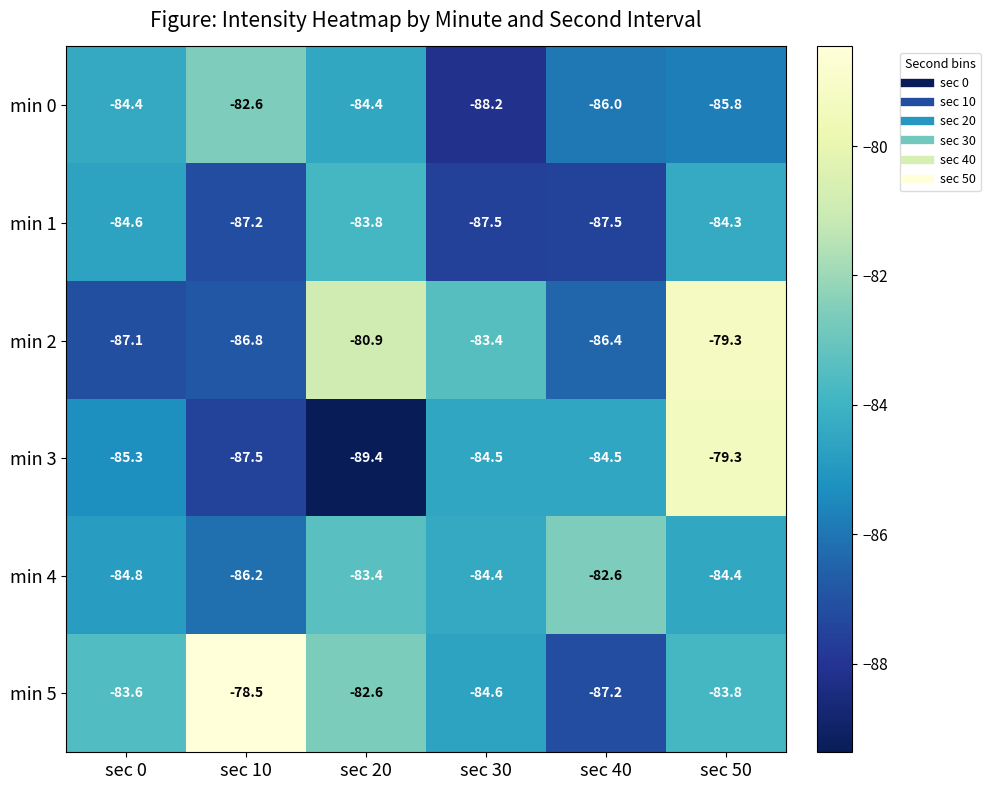

What is the sum of all min 4 values?

-505.8